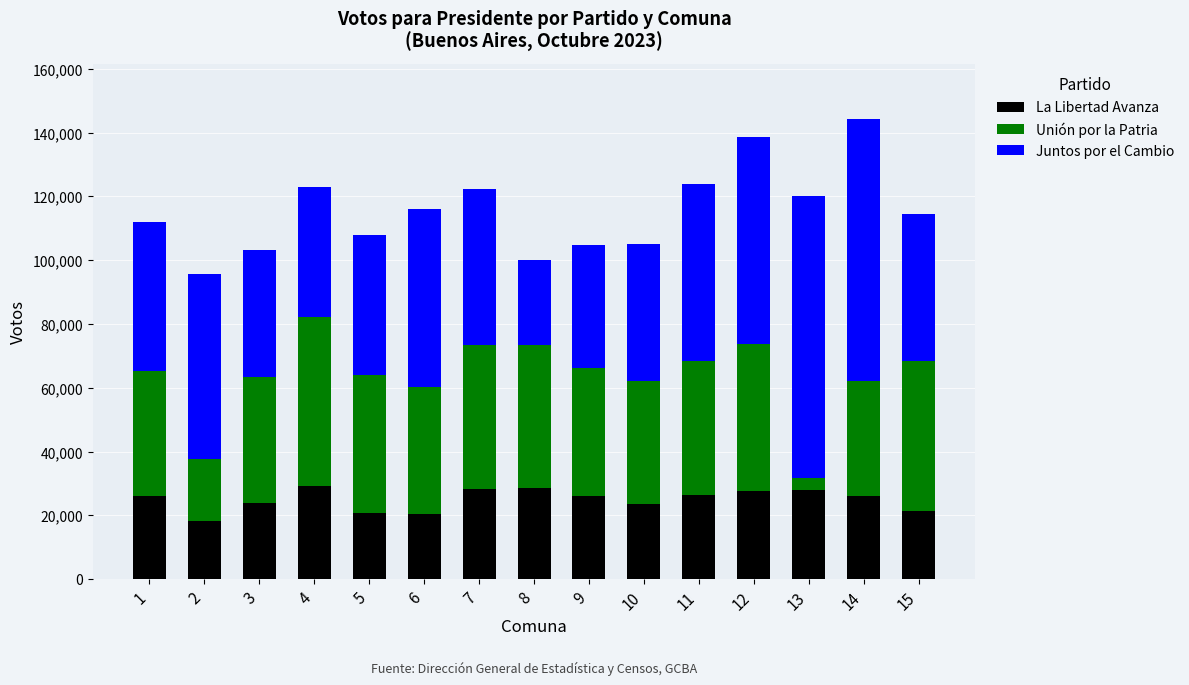

What is the total value across all series at 1?

111976